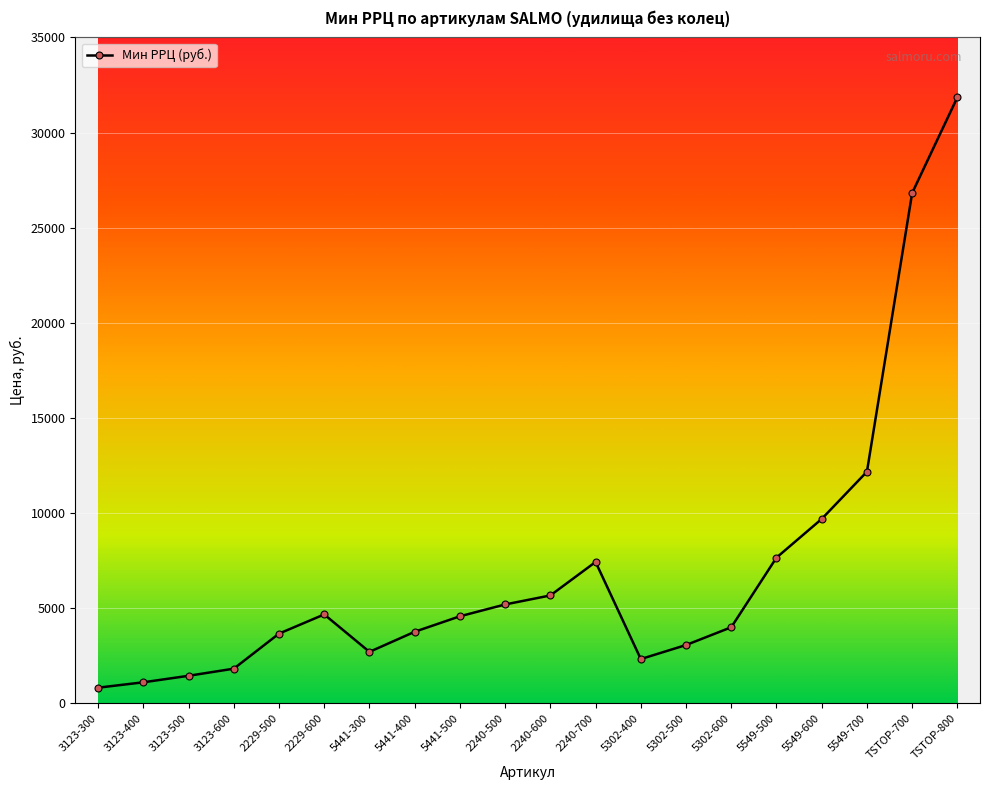

What is the difference between the maximum and minimum values?

31038